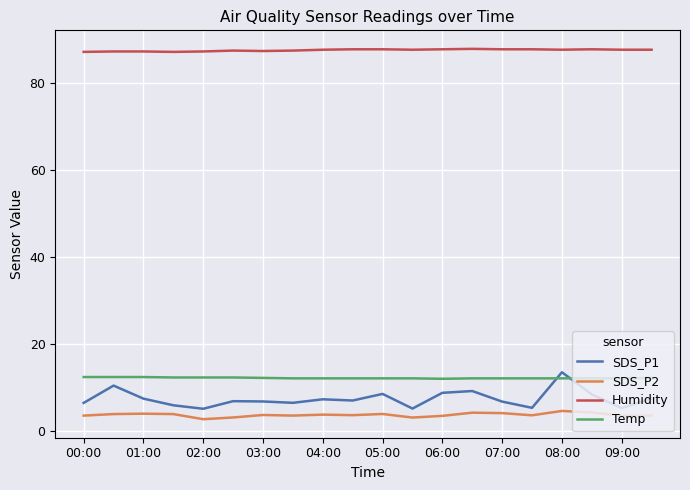

True or false: Humidity and SDS_P1 intersect in this chart.

False